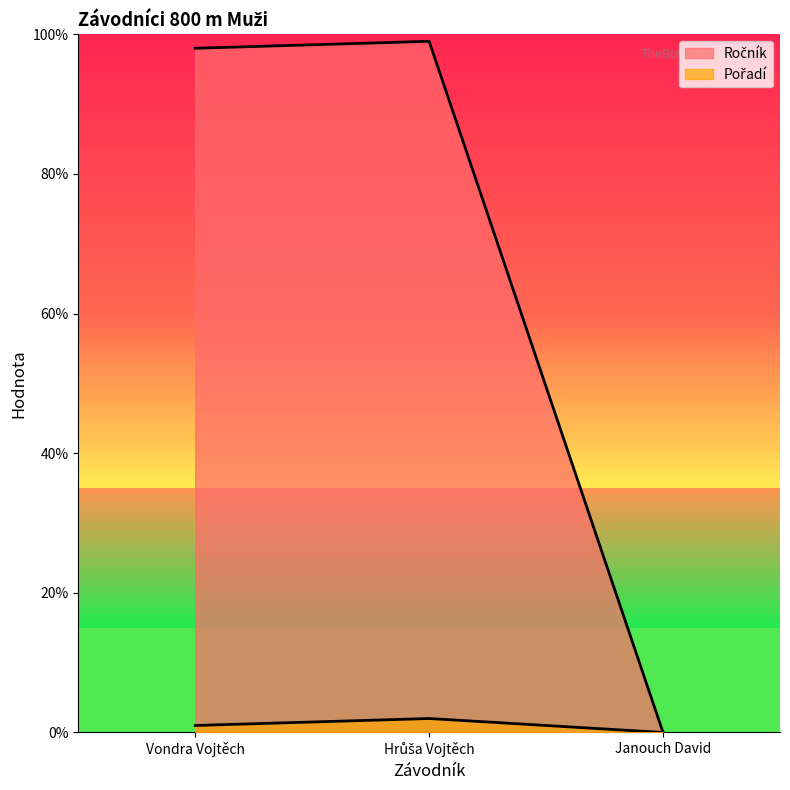

What is the average value of the Ročník series?

66